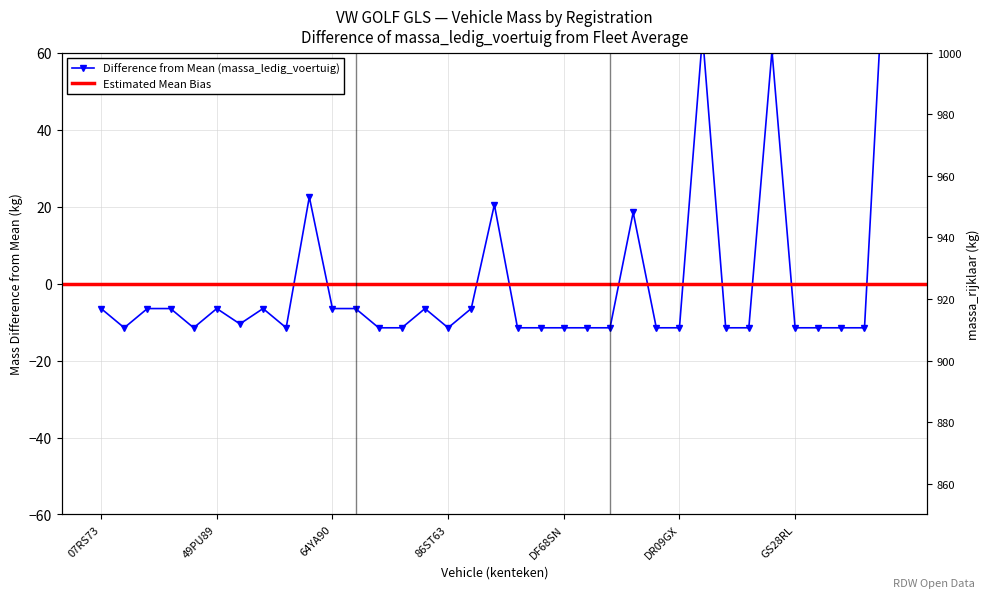

Rank the categories by value from highest to lowest.

JK05TX, DR43RD, GS34LH, 64NU75, 99TGJL, DH63FF, 07RS73, 27SN80, 28SL03, 49PU89, 55PX14, 64YA90, 70RE63, 78NV81, 95RT27, 50YA14, 09ZD67, 42XP79, 58YA96, 74UM60, 74VF42, 86ST63, DB11PB, DD75FV, DF68SN, DG11NF, DG14ZB, DK11GZ, DR09GX, DX30XG, DZ32NY, GS28RL, GY08VY, GY80VX, GY97YF